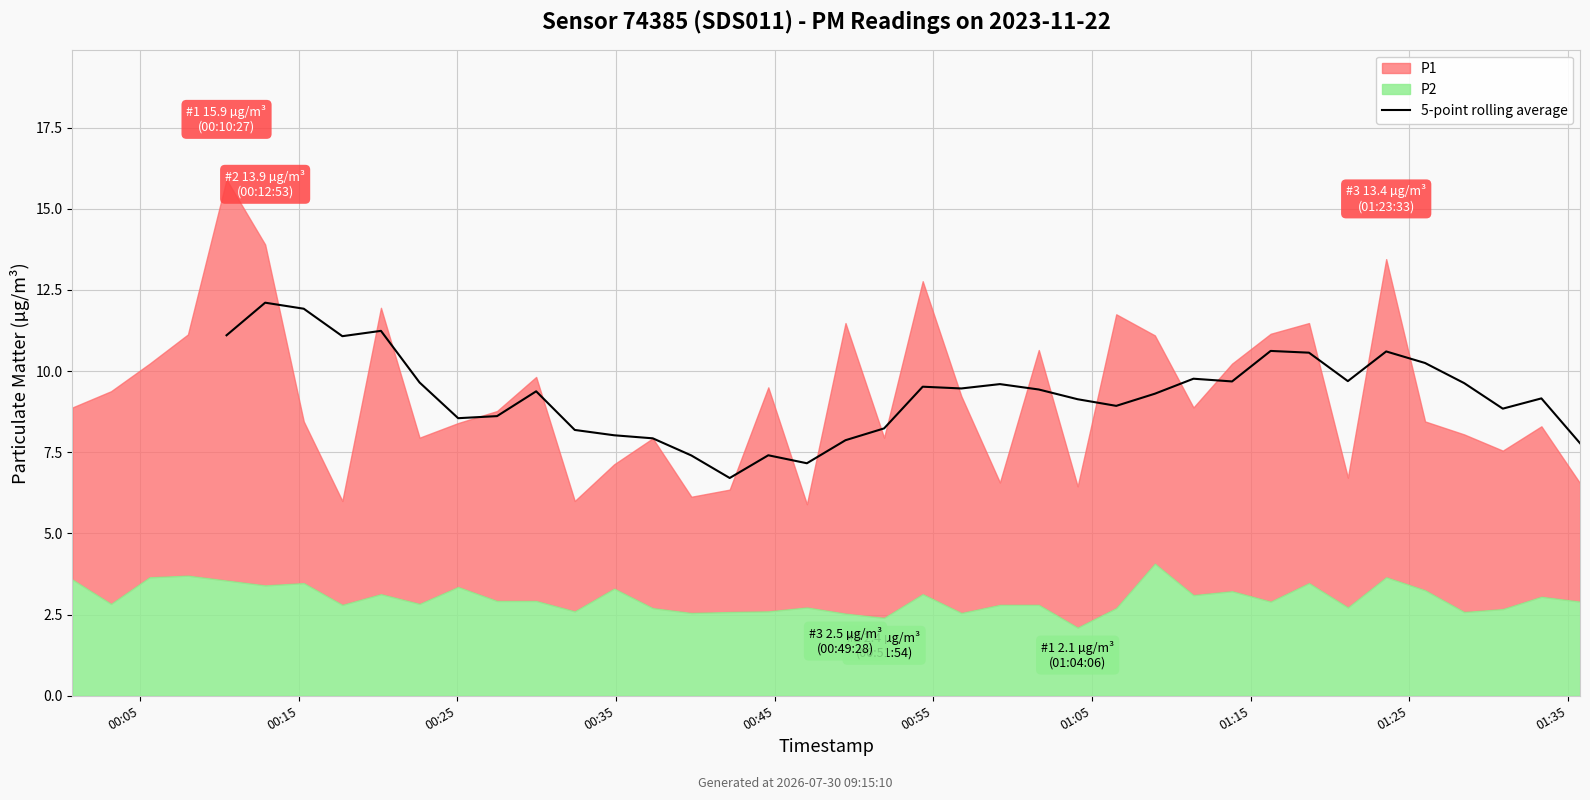

What is the ratio of the value at 39 to the value at 29?

0.8